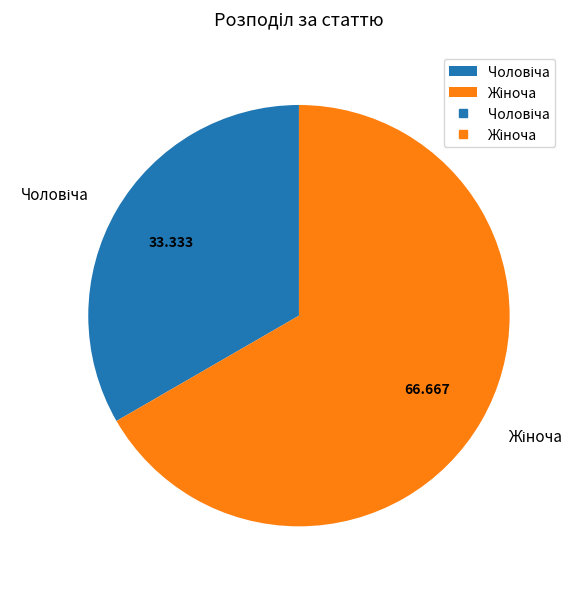

Is there a majority slice in this chart?

Yes